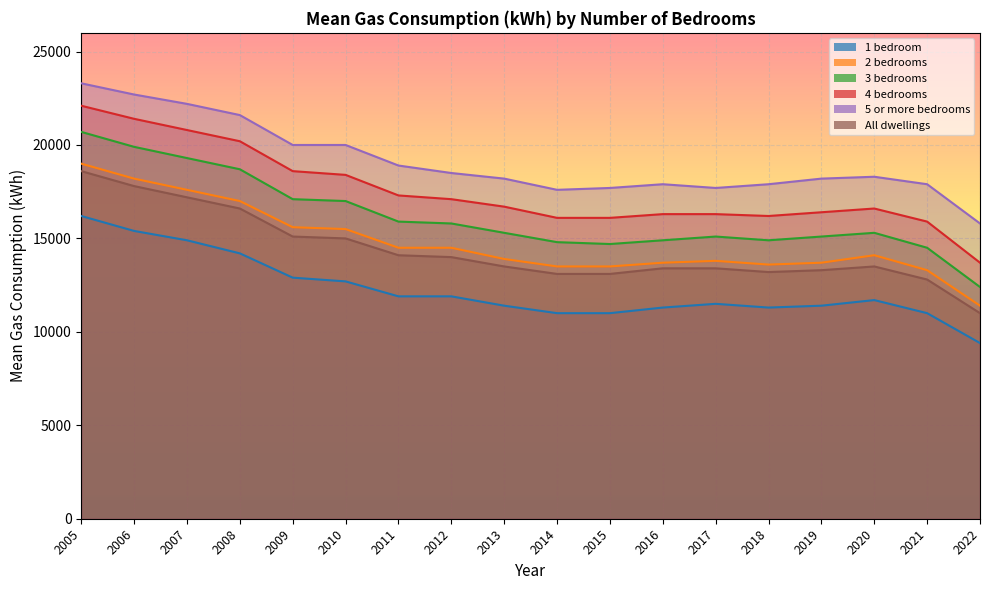

What is the total value across all series at 2015?

86100